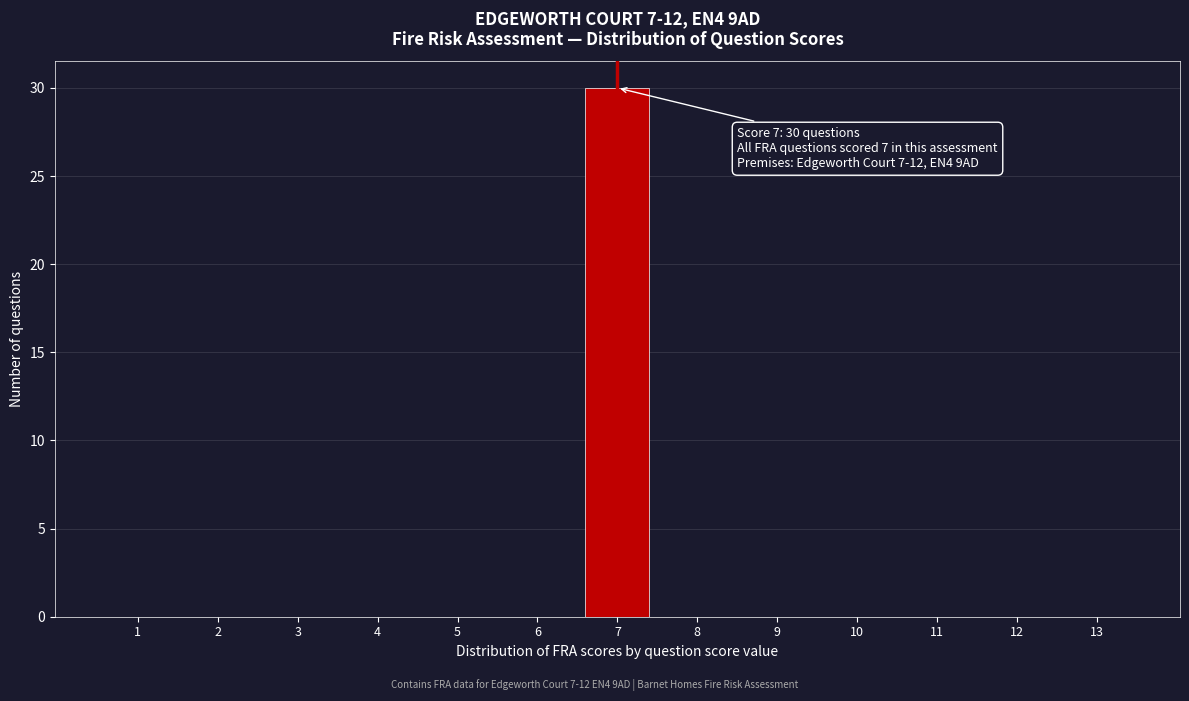

Over which range of the x-axis is the bar tallest?

6.5 to 7.5